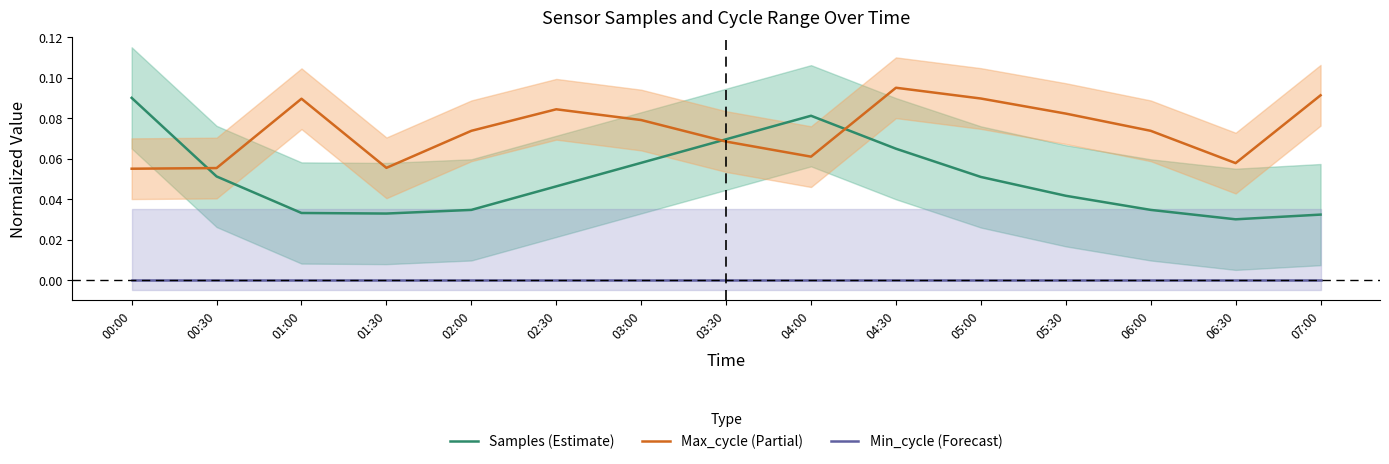

Rank the series by their maximum value, from lowest to highest.

Min_cycle (Forecast), Samples (Estimate), Max_cycle (Partial)